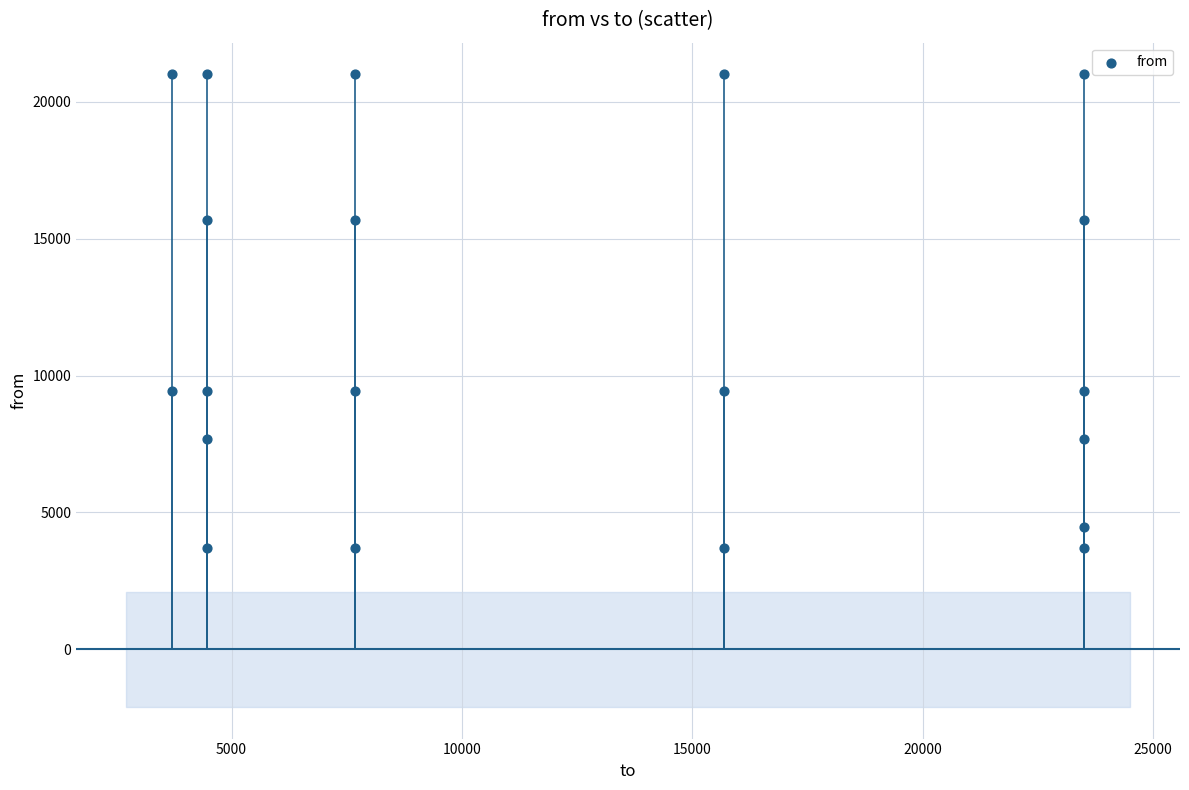

What is the range of X values (max minus min)?

19781